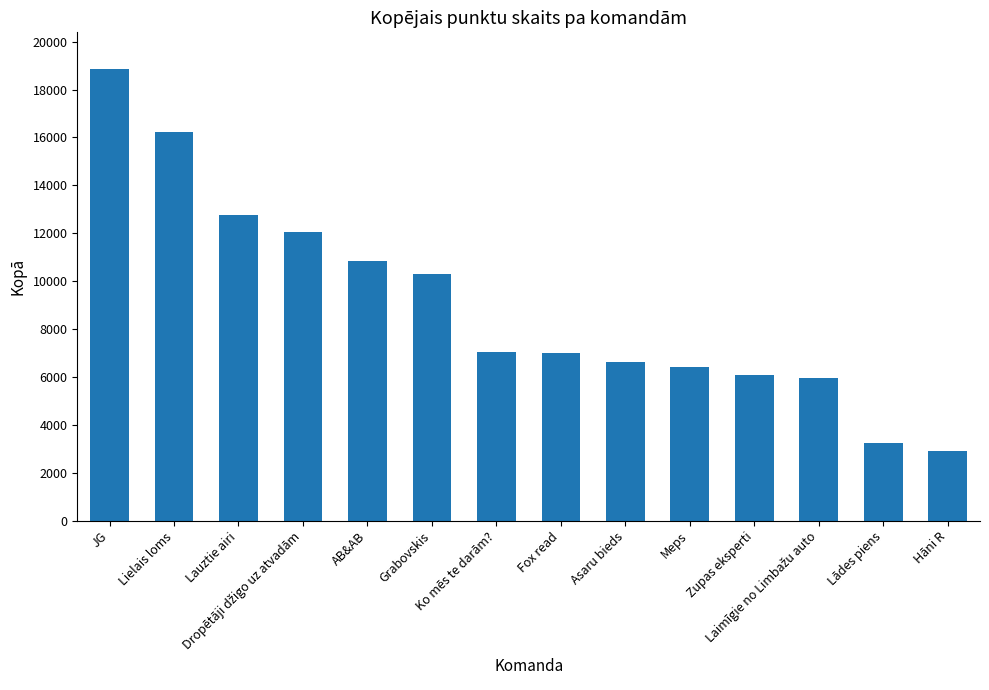

What is the difference between the maximum and minimum values?

15961.0